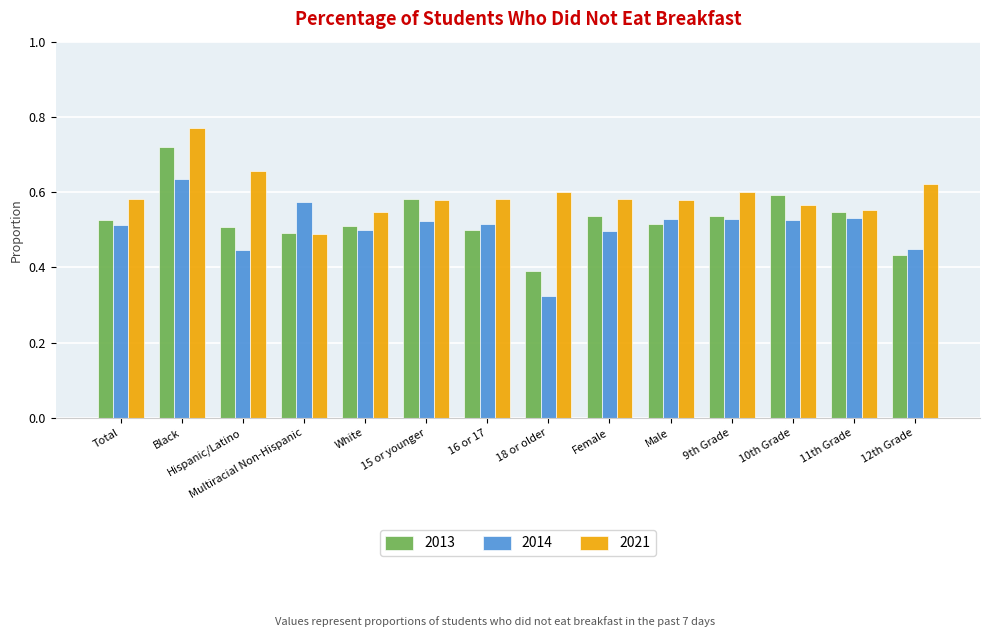

Which series has the largest range (max minus min)?

2013